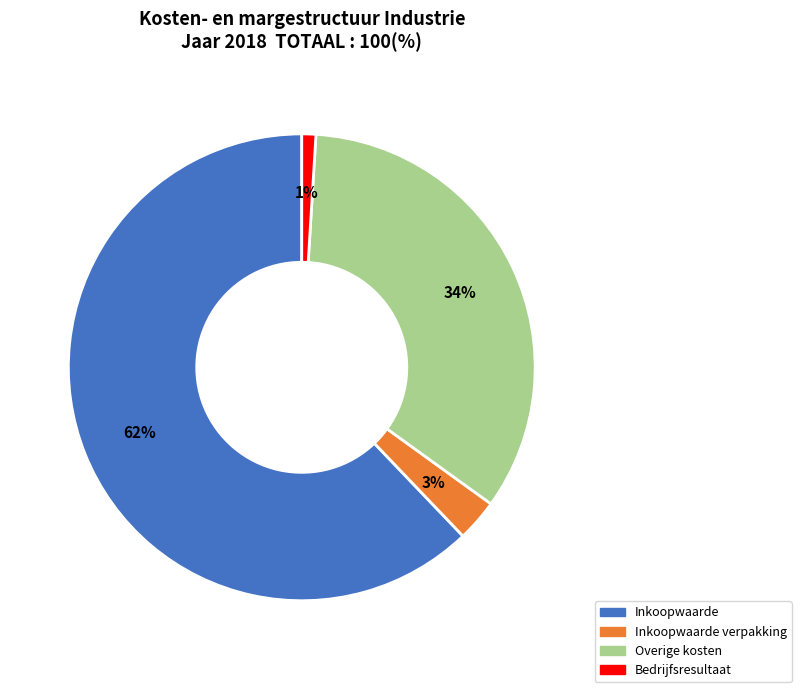

To the nearest percent, what is the average slice percentage?

25%